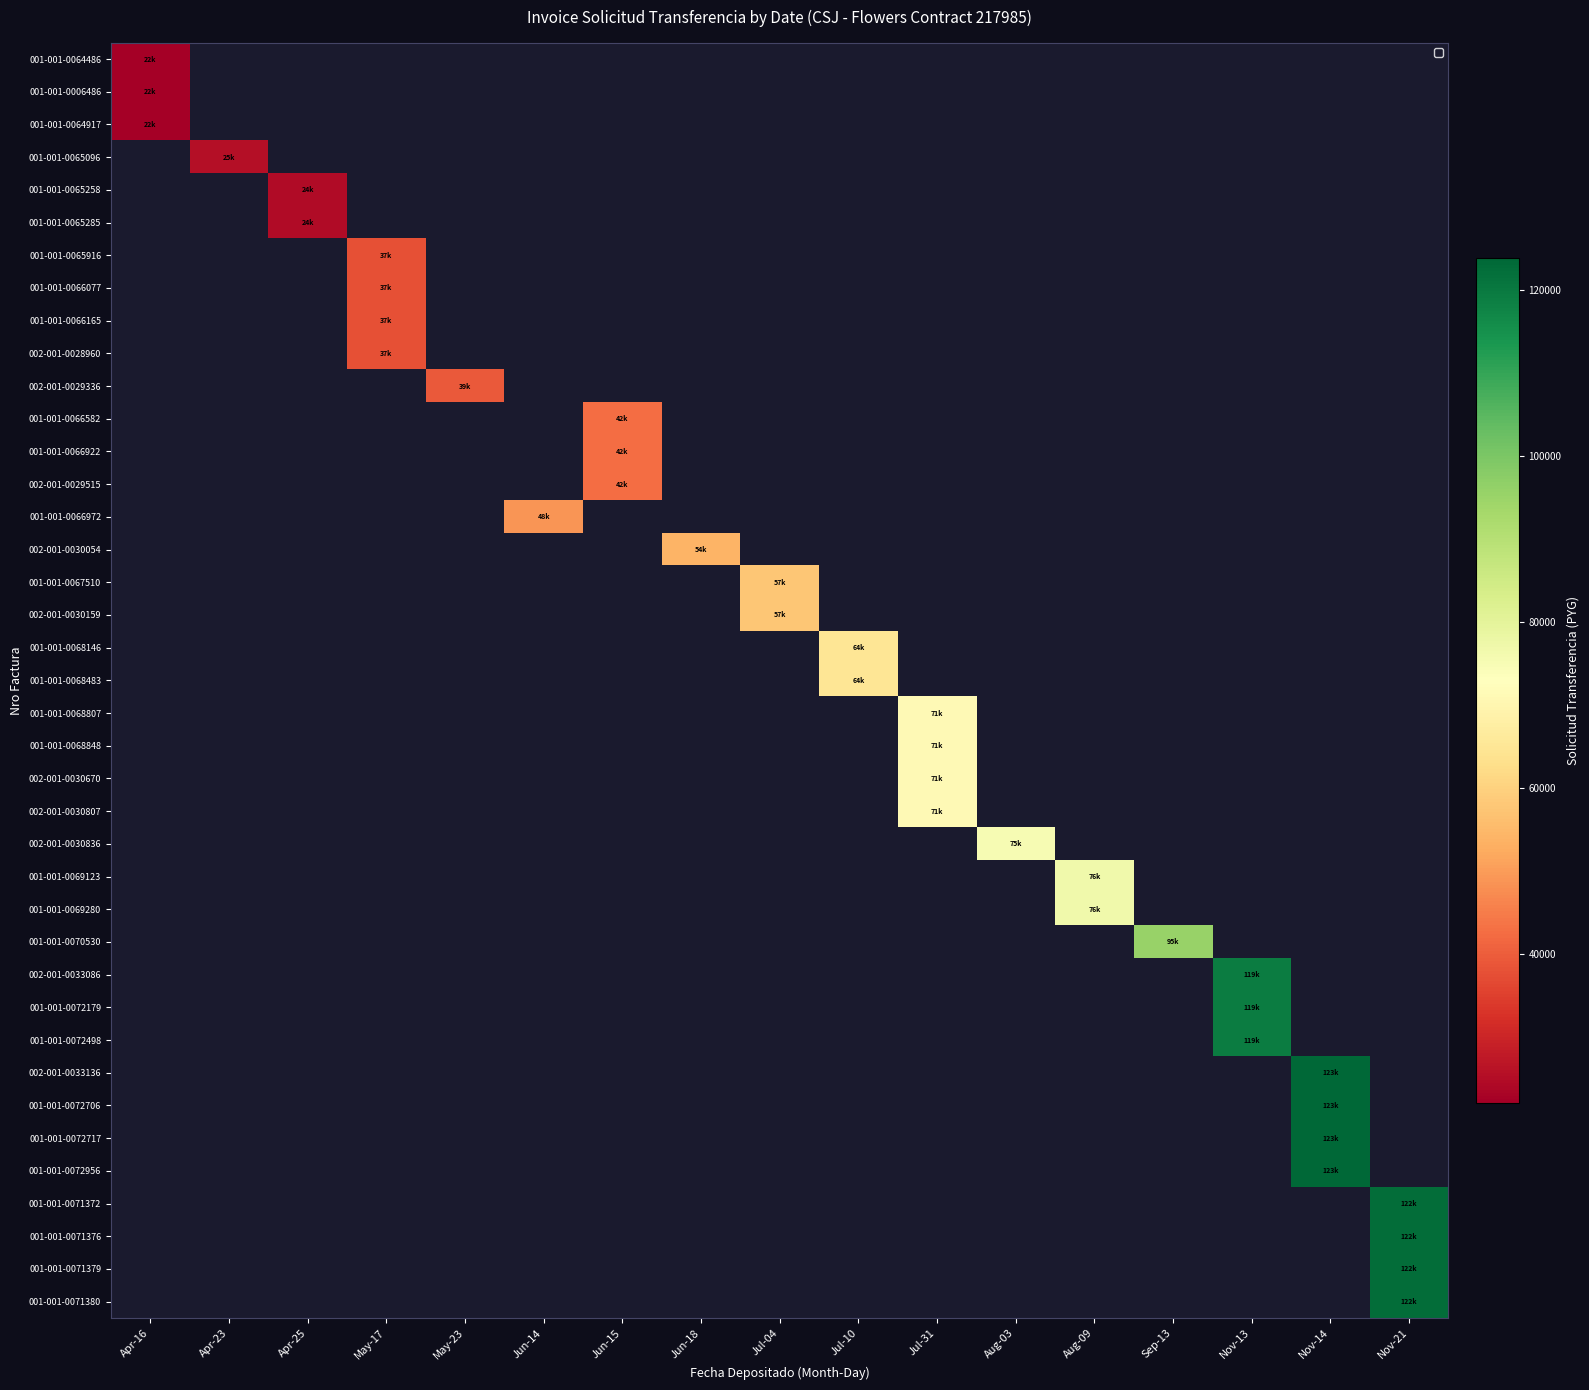

How many values in 001-001-0066972 are above zero?

1